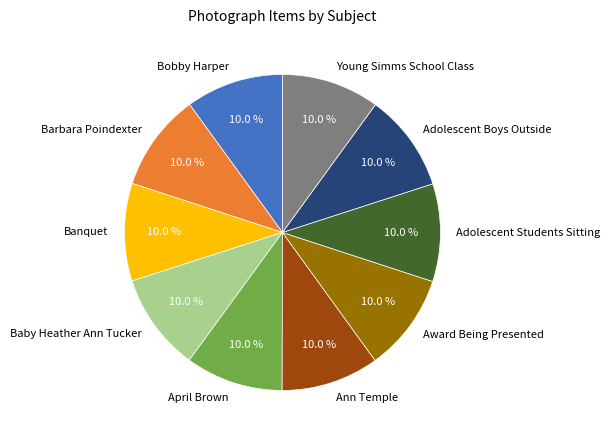

Is it true that Award Being Presented is 16% of the pie?

False